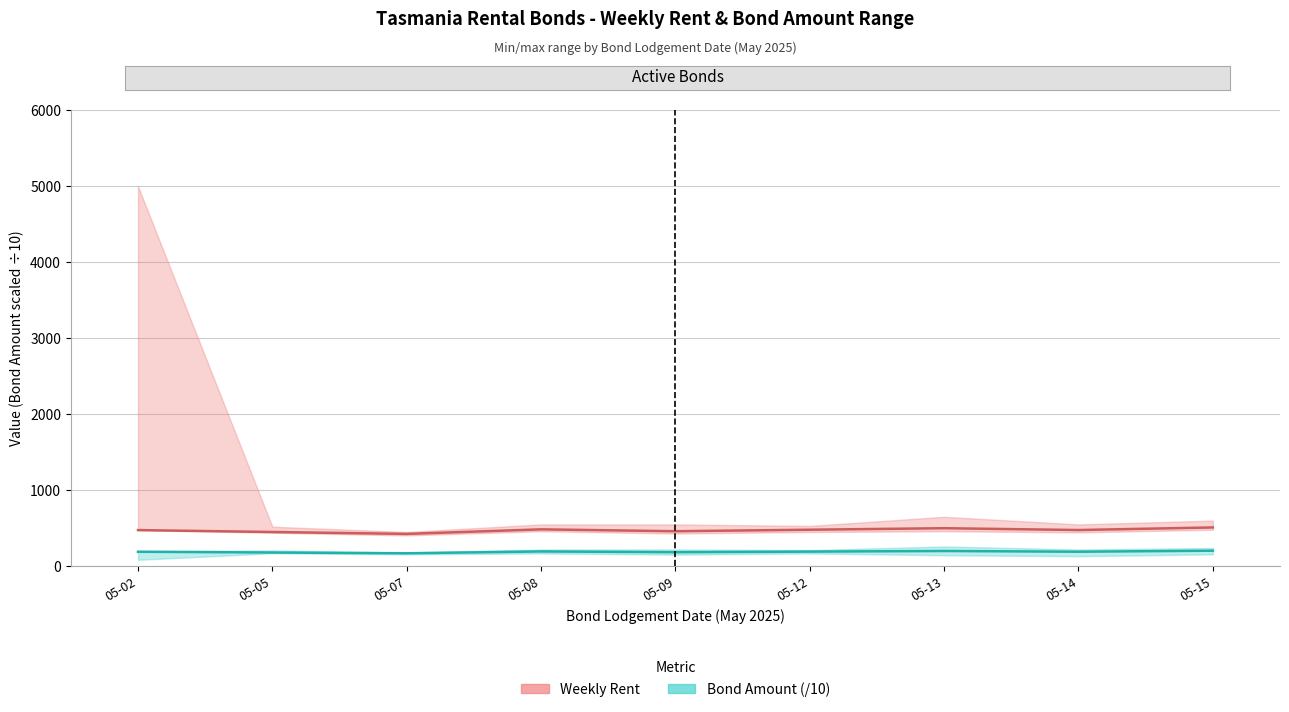

What is the average value of the Bond Amount avg (/10) series?

189.4